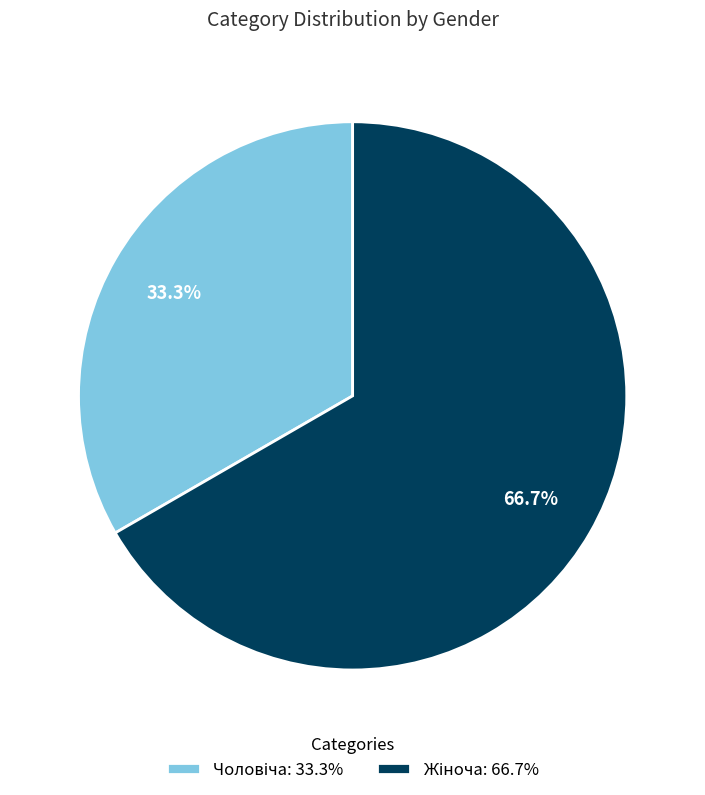

Is there a majority slice in this chart?

Yes